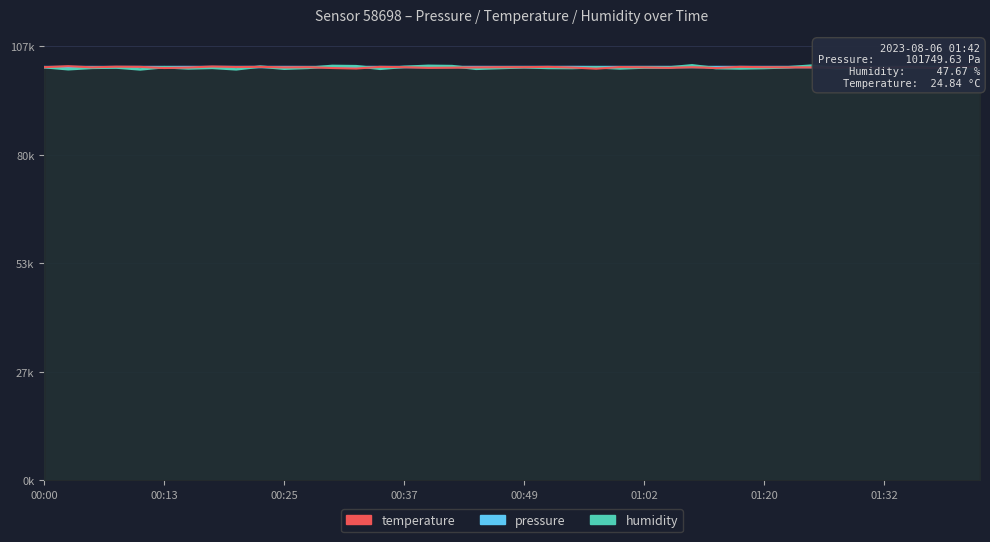

What is the sum of all temperature values?

4066526.1